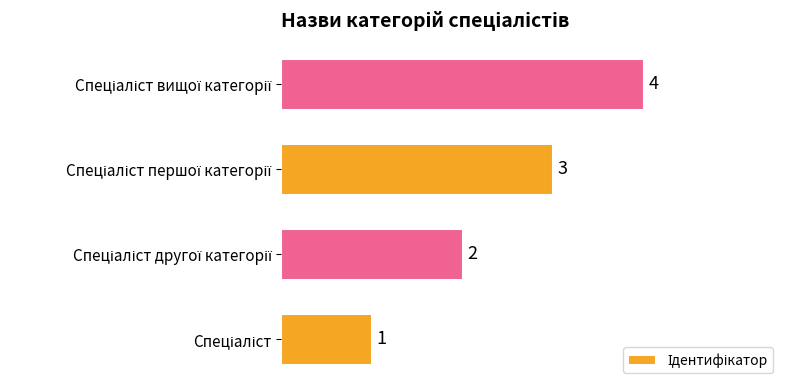

Count the values in the range 2 to 4.

3